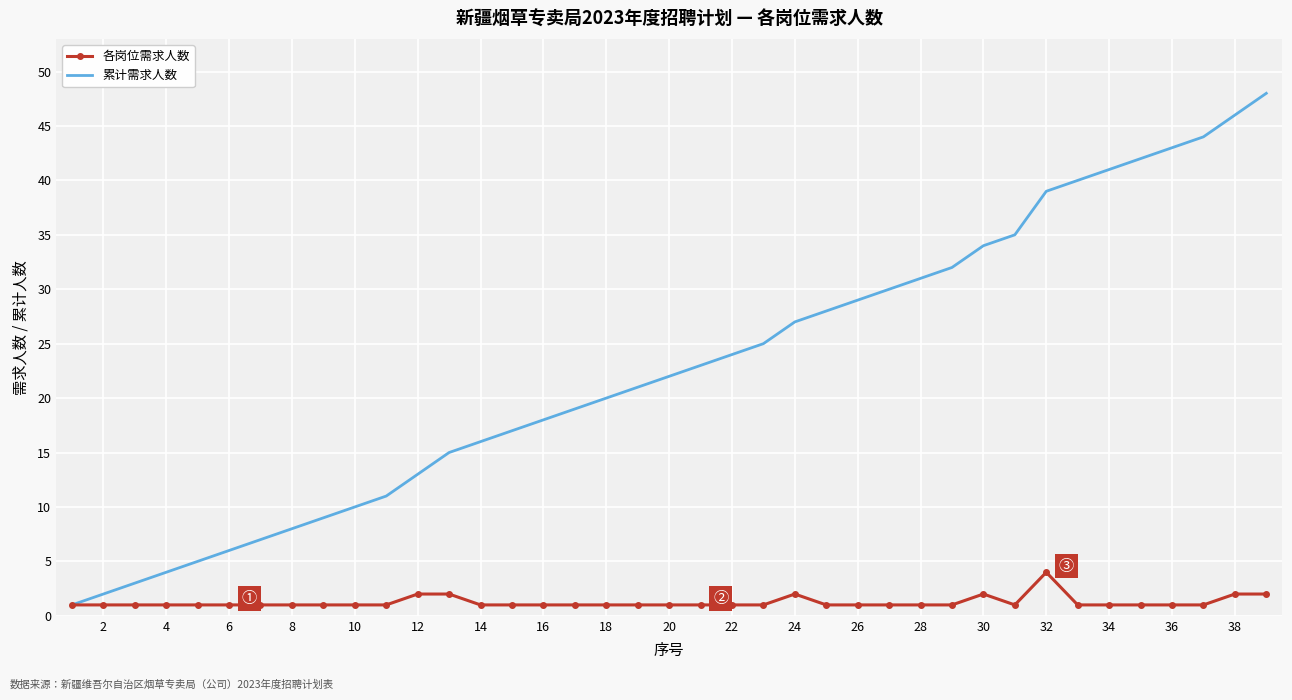

Which series has the largest total across all categories?

累计需求人数